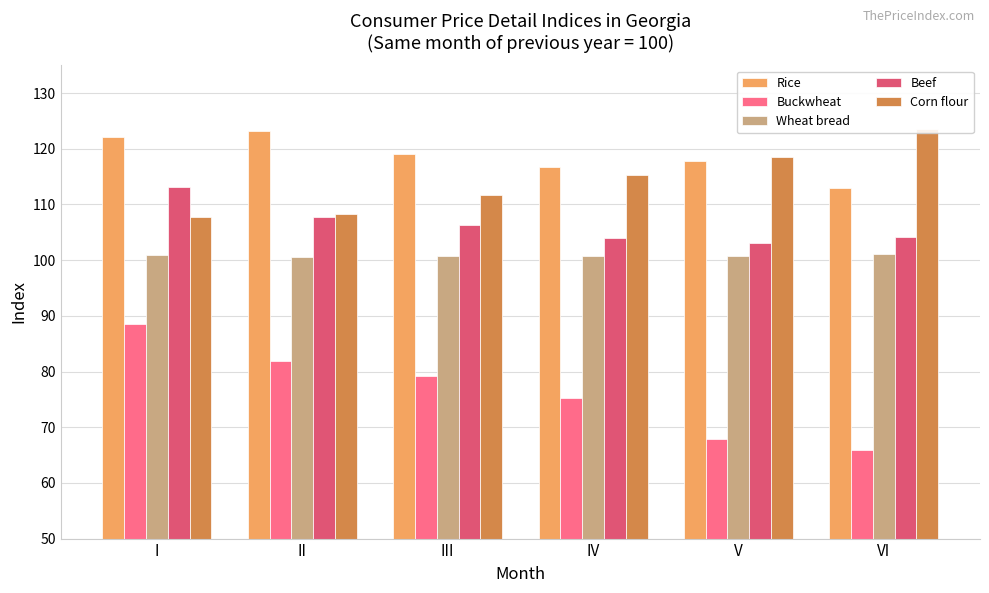

What is the value of the Buckwheat bar at the 4th from the left?

75.2